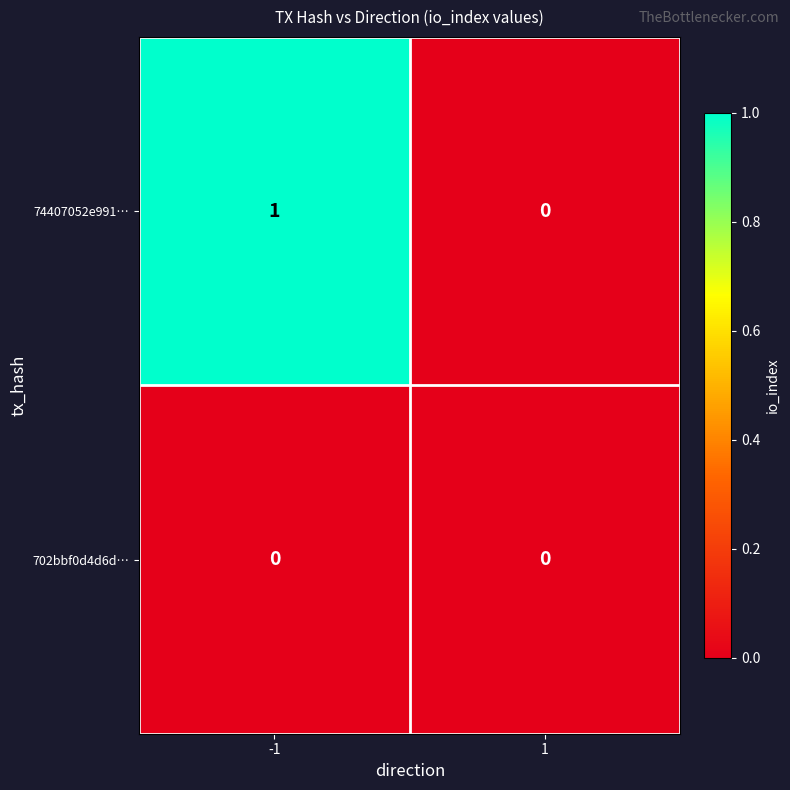

At -1, list the series in order from smallest to largest.

702bbf0d4d6d…, 74407052e991…